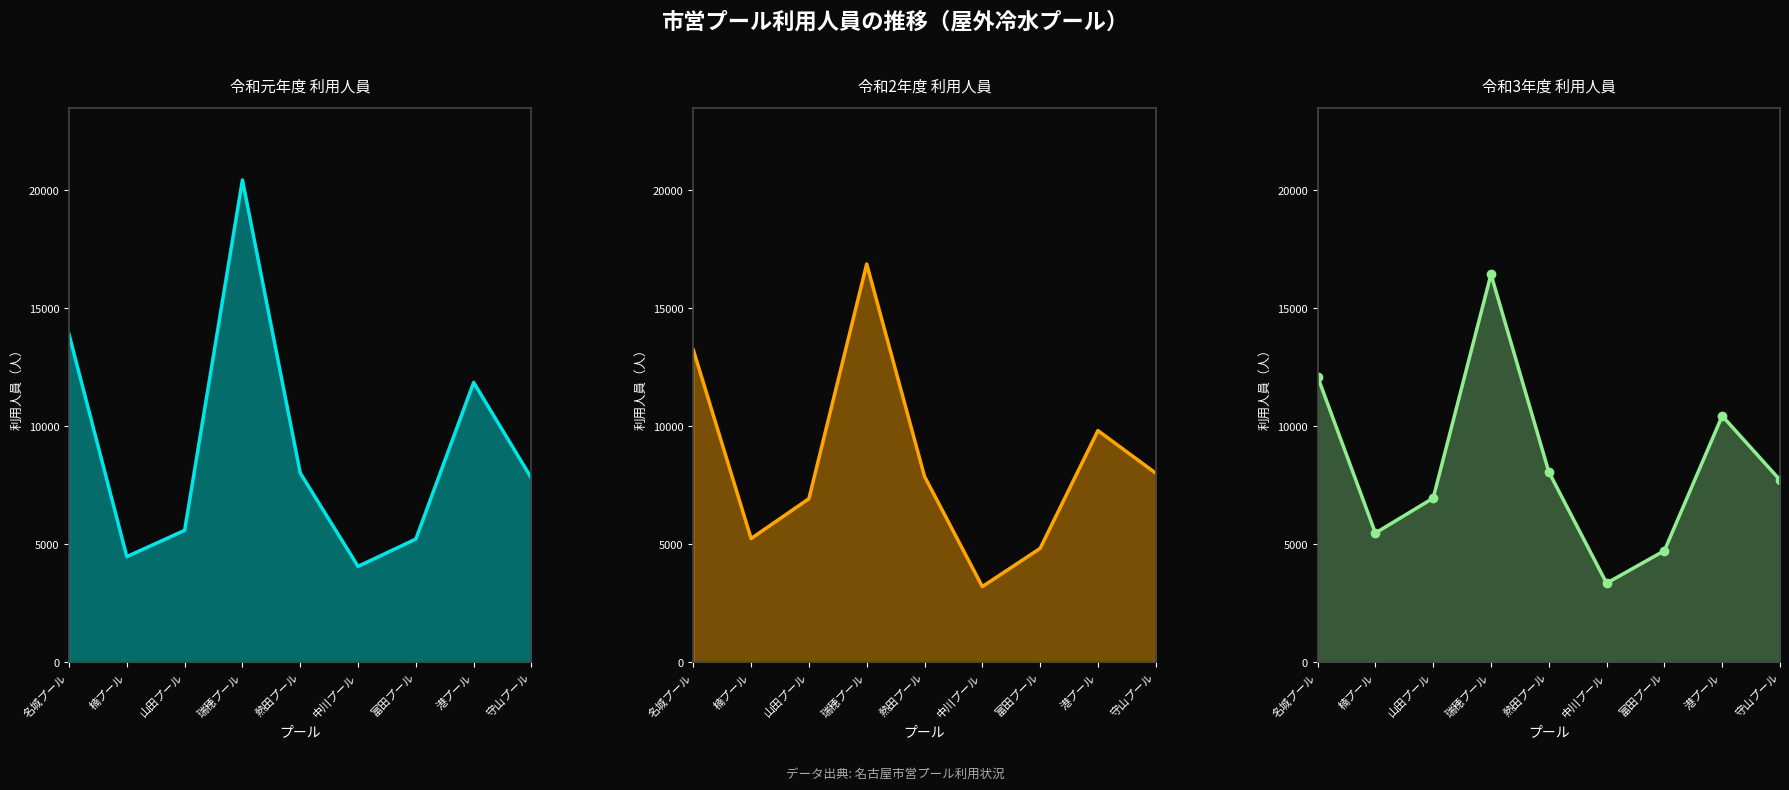

What is the difference between the maximum and second lowest values in the 令和3年度 利用人員 series?

11720